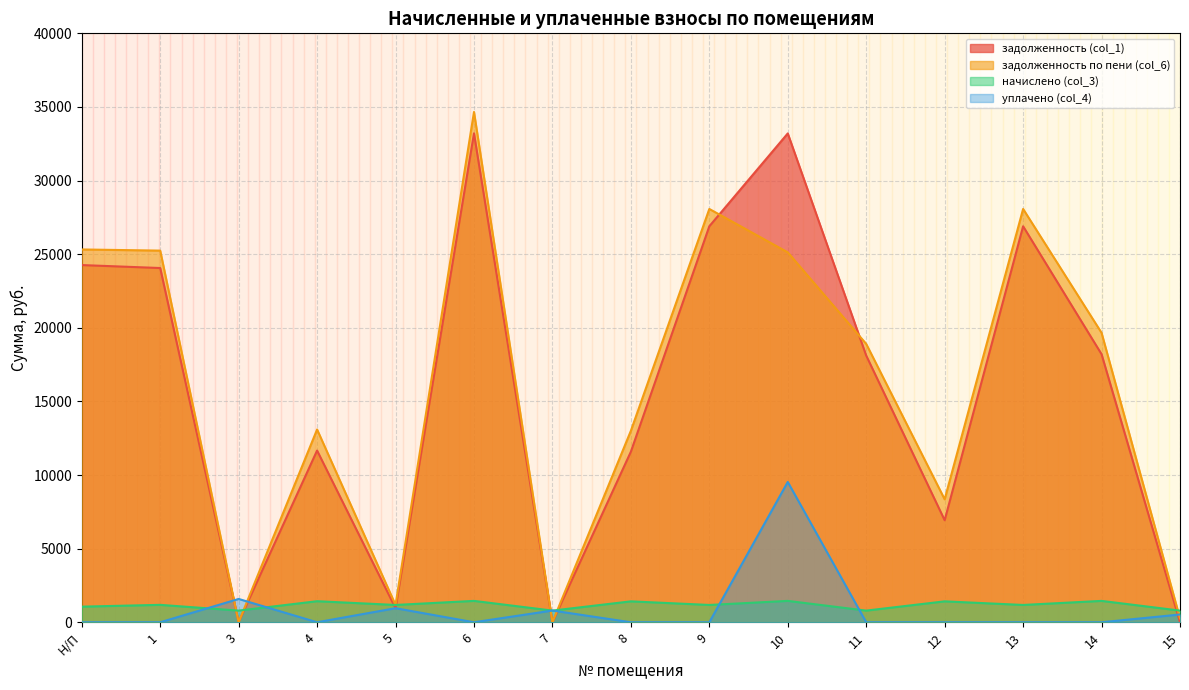

At which category is the sum across all series the highest?

6